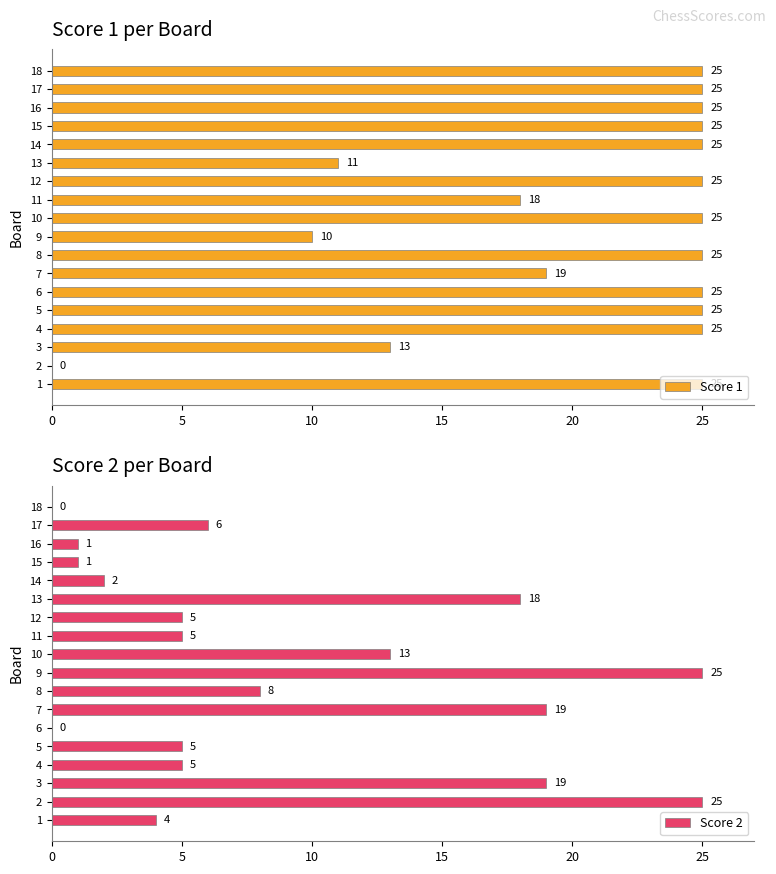

How many distinct data groups are displayed?

2